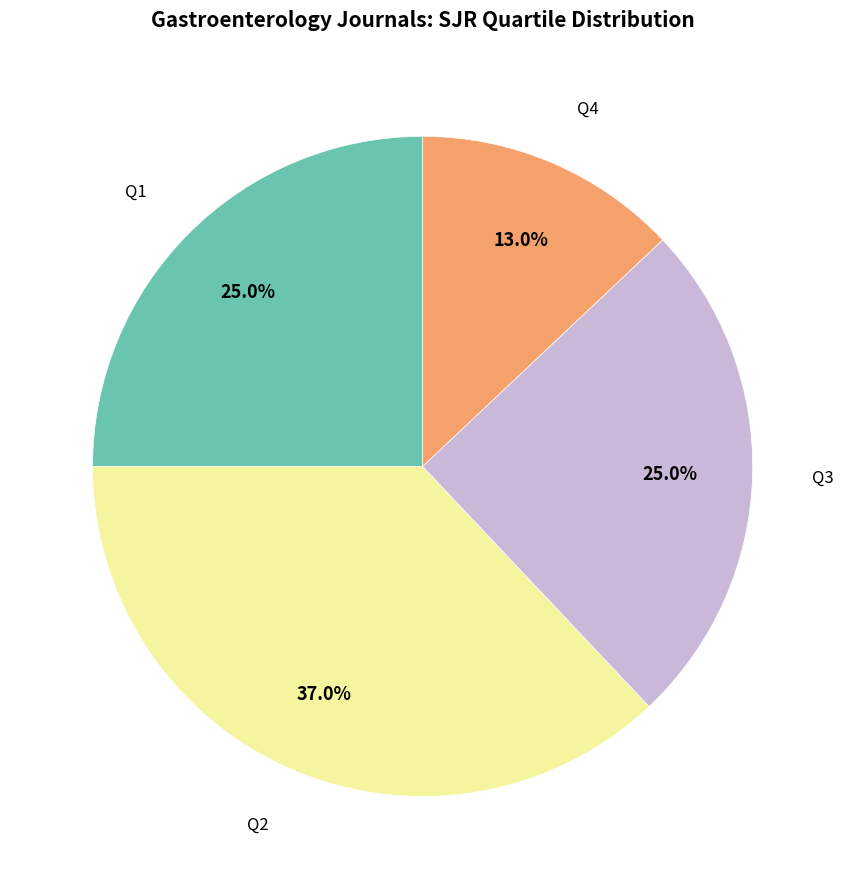

Is there a majority slice in this chart?

No